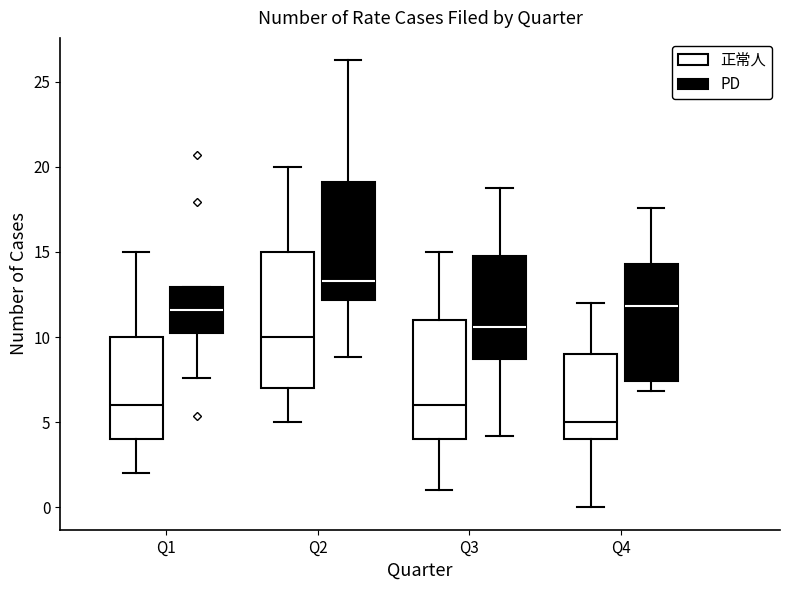

Reading left to right, transcribe this box plot: for each box, give where its median line is, the range the box spans, and where its two whiskers end, as read against the y-axis. The values are not printed on the chart, so give them approximately, as read against the axis.

Q1 (正常人): median 6.0, box 4.0 to 10.0, whiskers 2.0 to 15.0
Q1 (PD): median 11.5, box 10.0 to 13.0, whiskers 7.5 to 13.0
Q2 (正常人): median 10.0, box 7.0 to 15.0, whiskers 5.0 to 20.0
Q2 (PD): median 13.5, box 12.0 to 19.0, whiskers 9.0 to 26.0
Q3 (正常人): median 6.0, box 4.0 to 11.0, whiskers 1.0 to 15.0
Q3 (PD): median 10.5, box 8.5 to 15.0, whiskers 4.0 to 18.5
Q4 (正常人): median 5.0, box 4.0 to 9.0, whiskers 0.0 to 12.0
Q4 (PD): median 12.0, box 7.5 to 14.5, whiskers 7.0 to 17.5